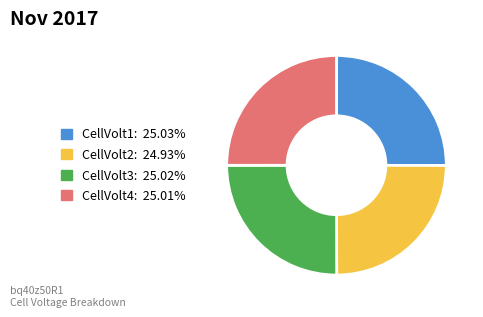

Approximately how many times larger is the value at CellVolt1 compared to CellVolt4?

1.0